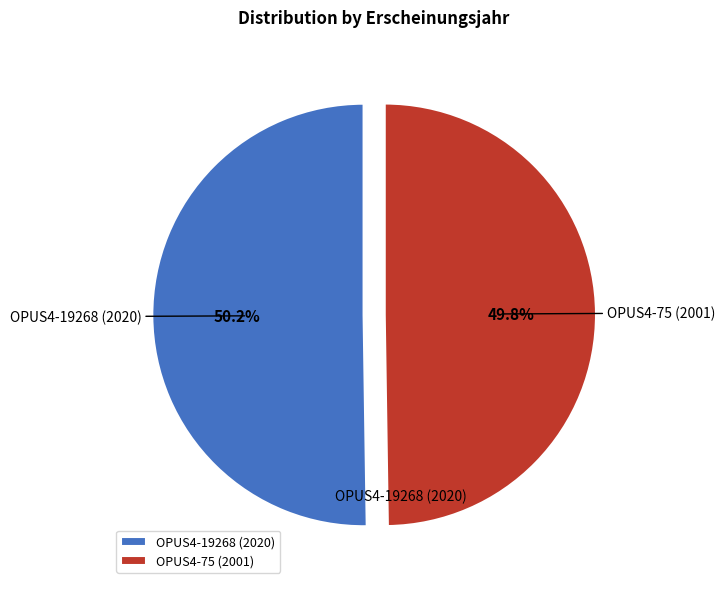

Is the sum of OPUS4-19268 (2020) and OPUS4-75 (2001) greater than half?

Yes